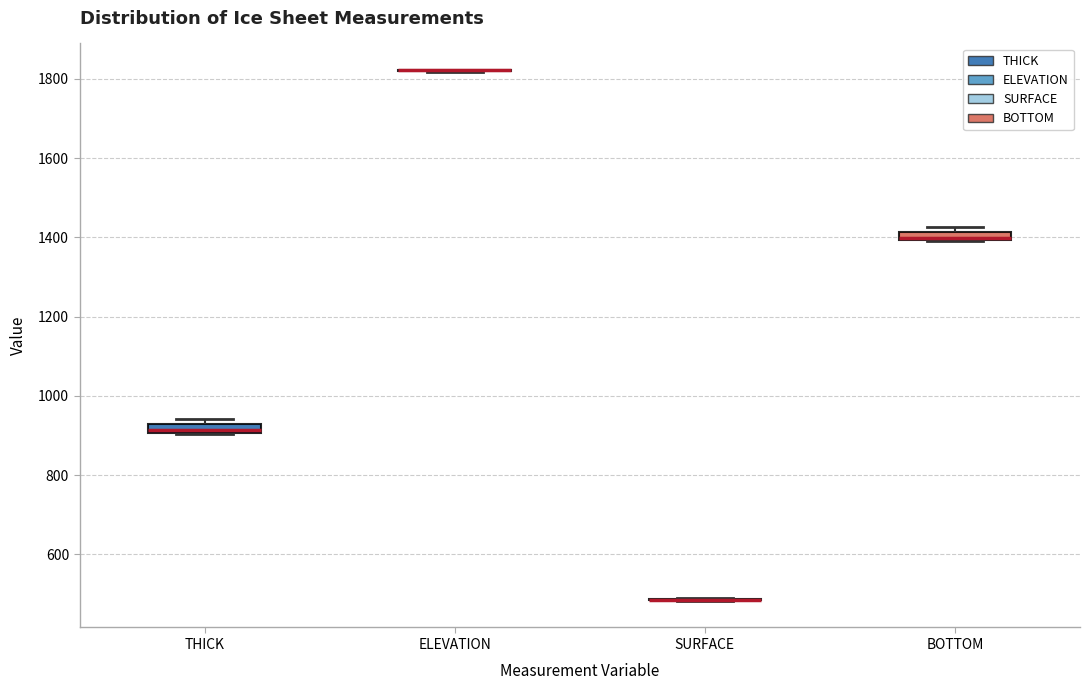

Where is the upper edge of the box for BOTTOM on the y-axis? The values are not printed on the chart, so give them approximately, as read against the axis.

1420